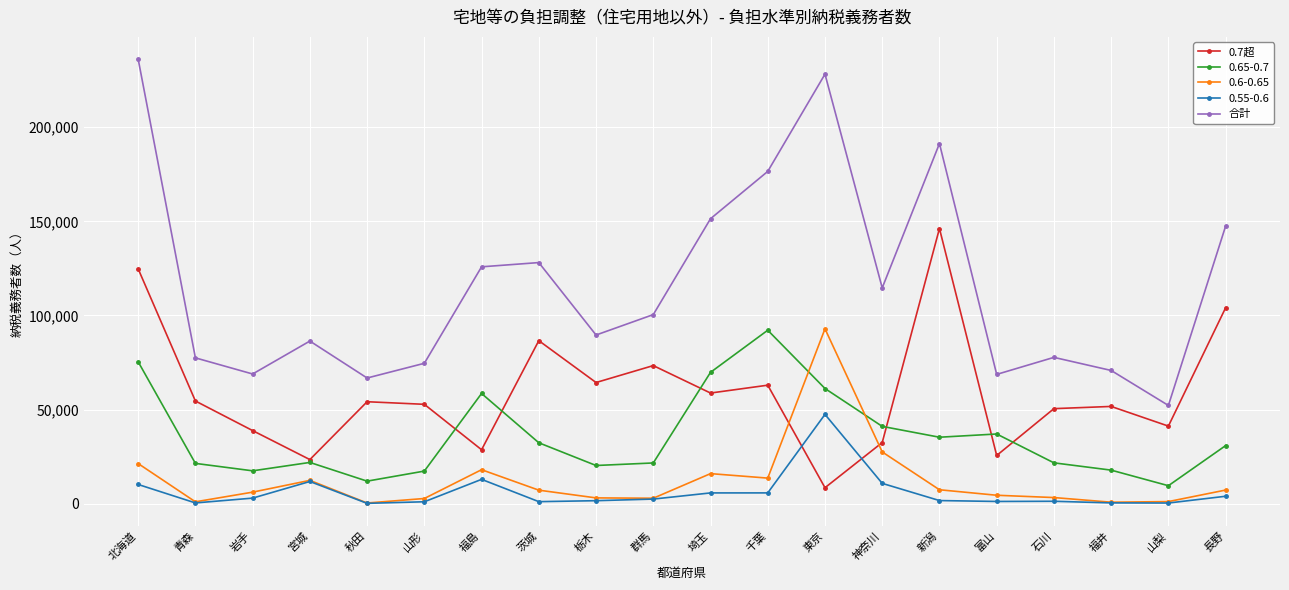

At 北海道, list the series in order from smallest to largest.

0.55-0.6, 0.6-0.65, 0.65-0.7, 0.7超, 合計